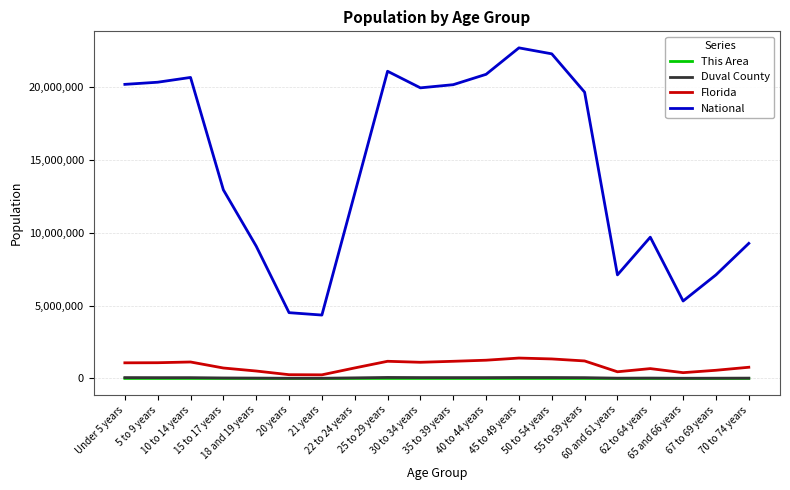

True or false: Duval County and Florida cross at least once.

False